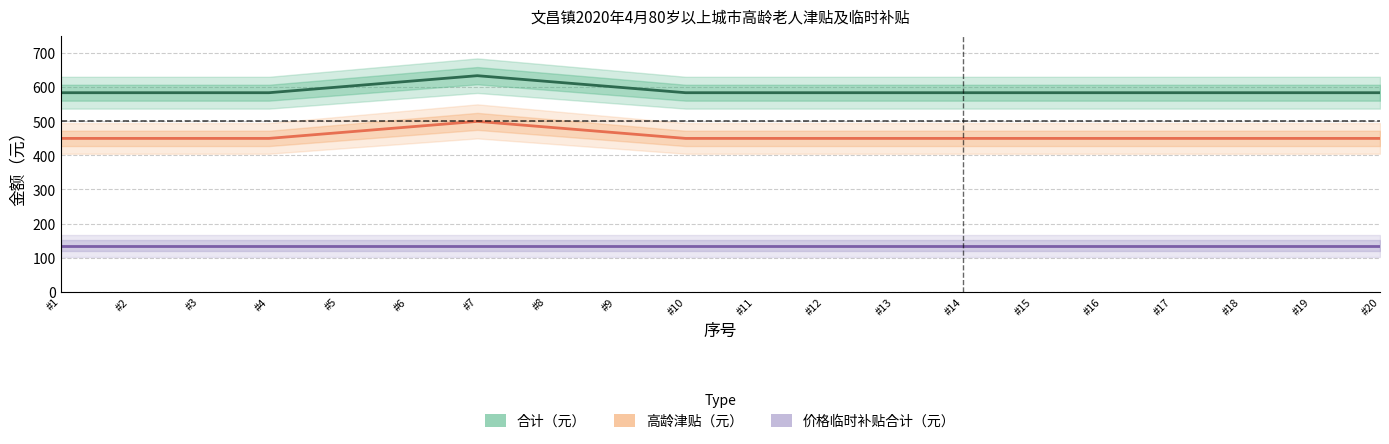

True or false: 高龄津贴（元） and 价格临时补贴合计（元） intersect in this chart.

False